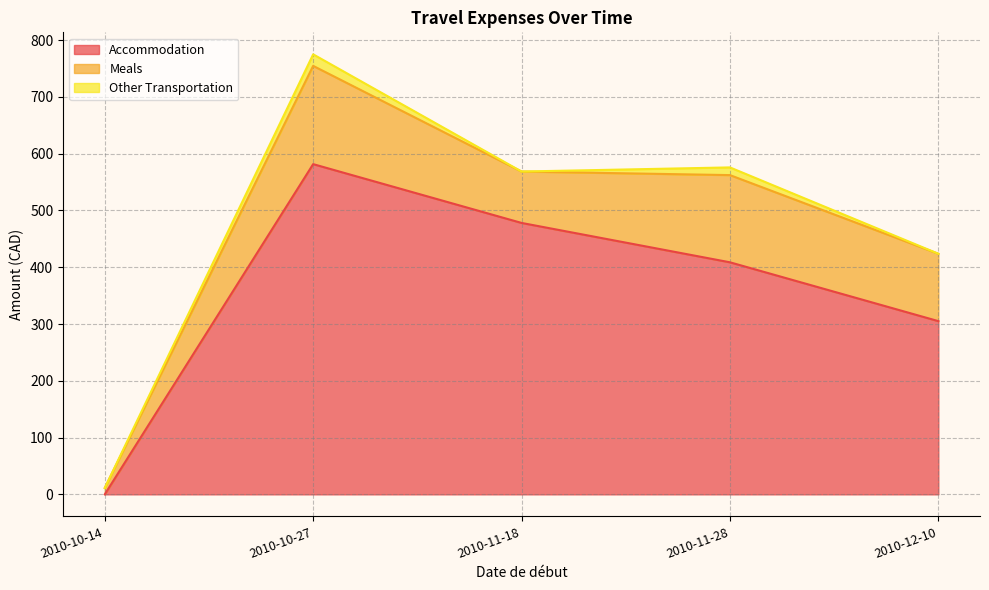

Which category has the lowest value in the Other Transportation series?

2010-10-14